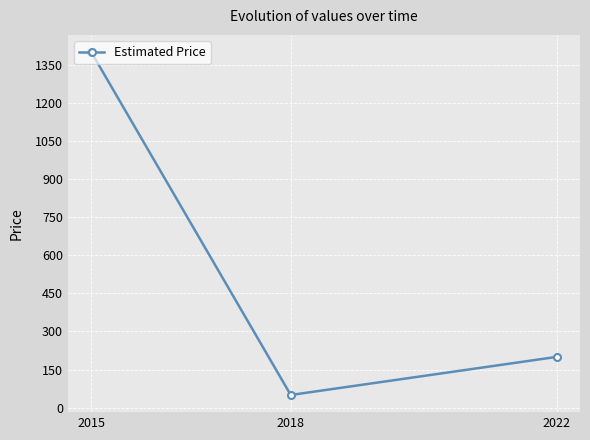

What is the greatest value displayed?

1400